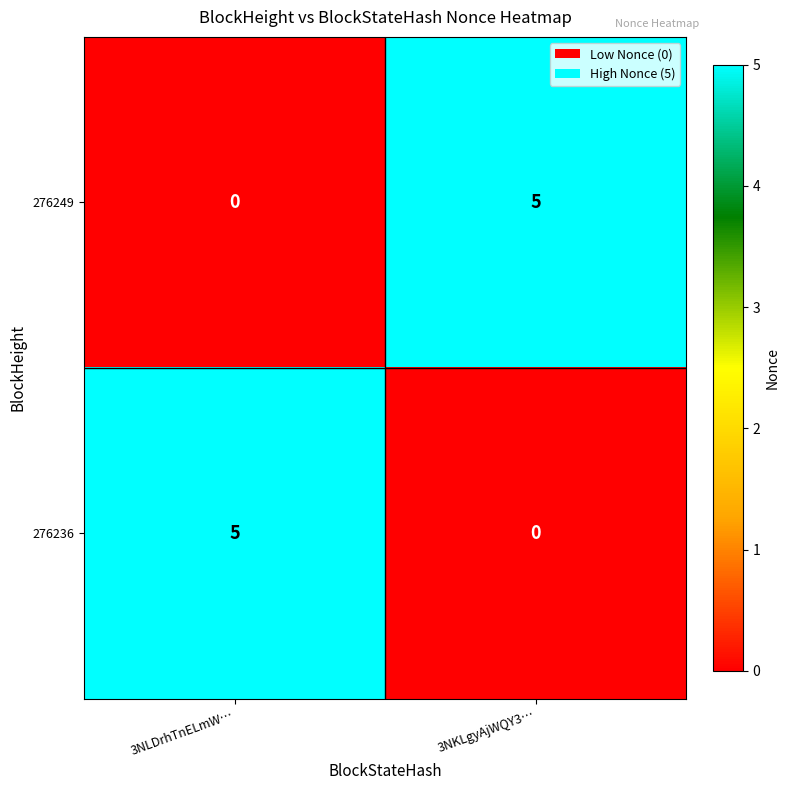

What is the difference between the 276236 values at 3NKLgyAjWQY3… and 3NLDrhTnELmW…?

5